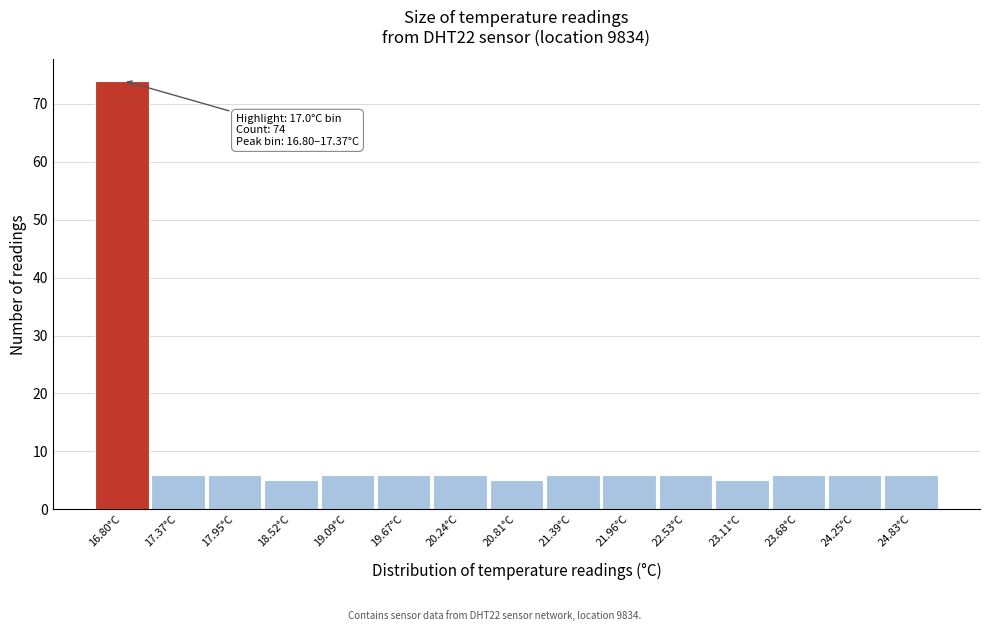

Reading left to right, what are all the values shown in this chart?

74	6	6	5	6	6	6	5	6	6	6	5	6	6	6